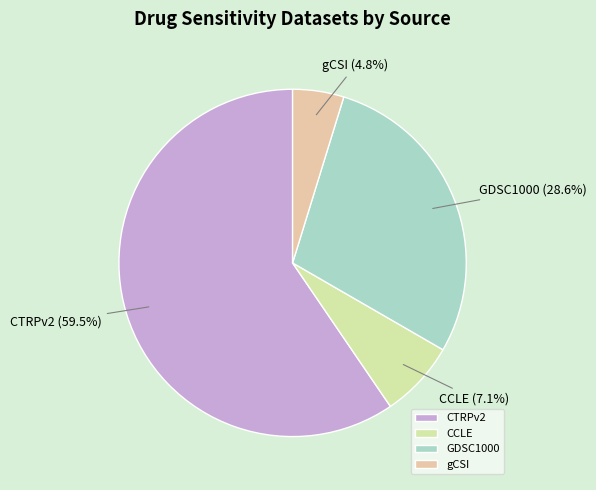

Combined, do CCLE and GDSC1000 account for over 50%?

No